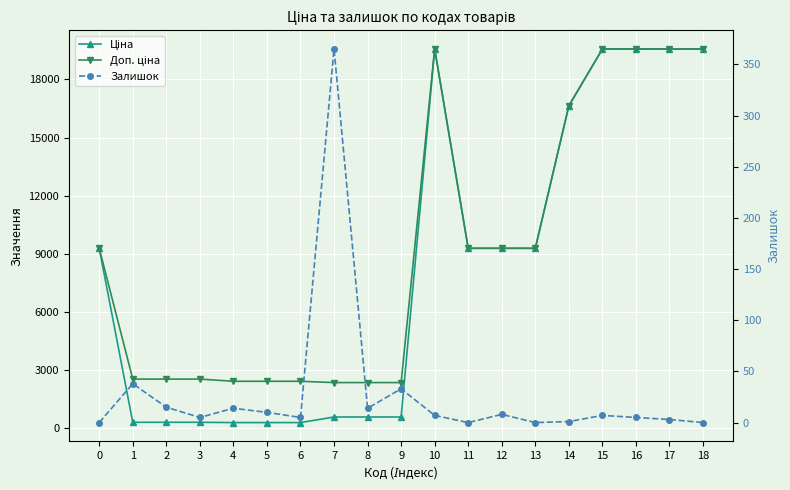

True or false: Ціна and Доп. ціна cross at least once.

False